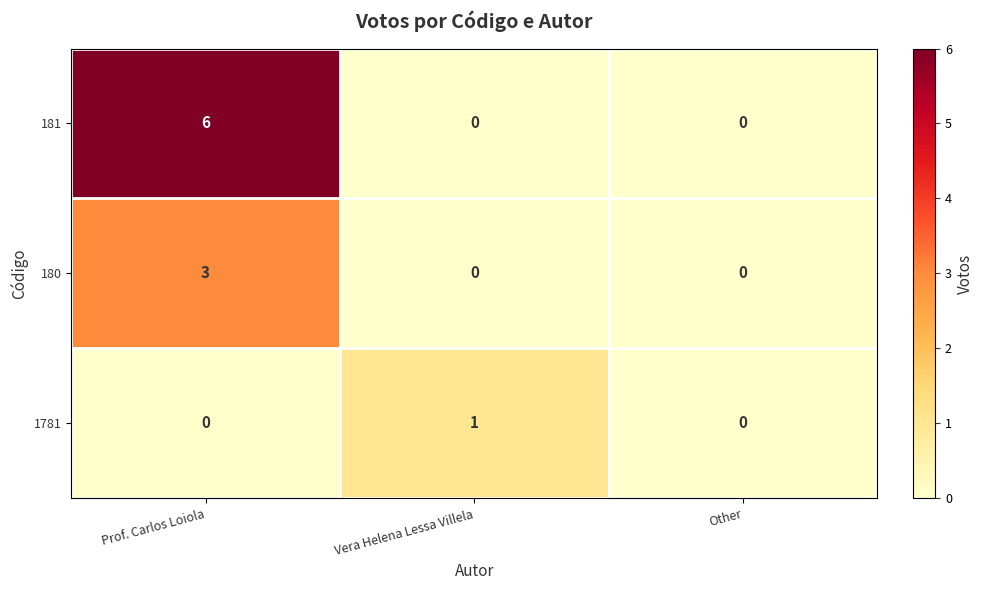

What is the difference between the maximum and second lowest values in the 181 series?

6